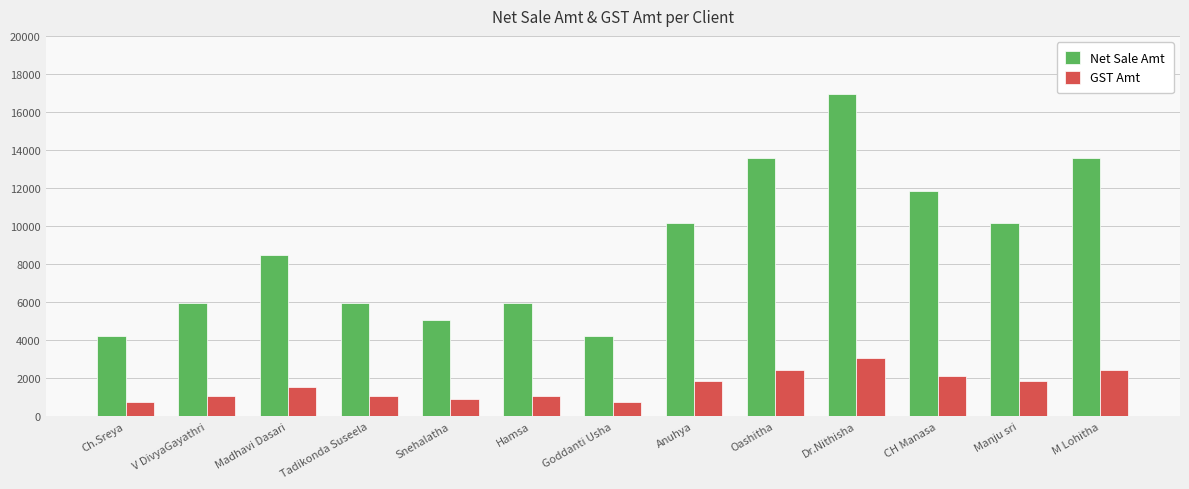

Which series has the largest total across all categories?

Net Sale Amt